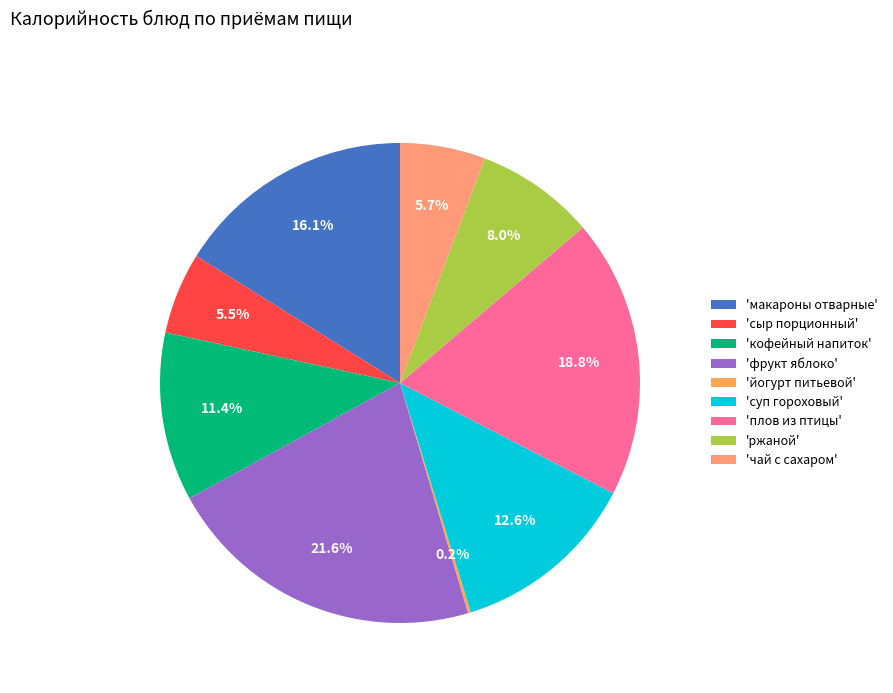

Which has a higher value, 'кофейный напиток' or 'фрукт яблоко'?

'фрукт яблоко'